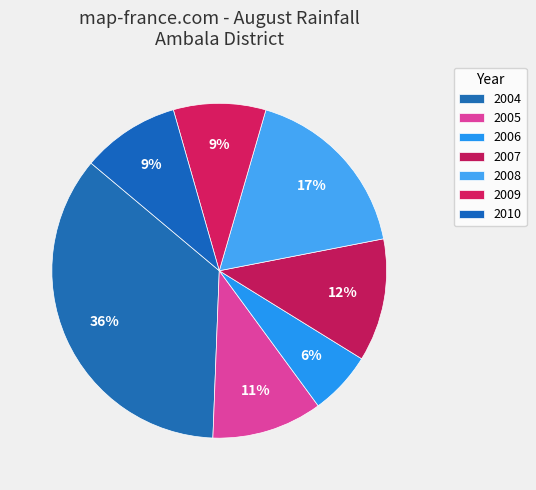

Is it true that 2006 is 18% of the pie?

False